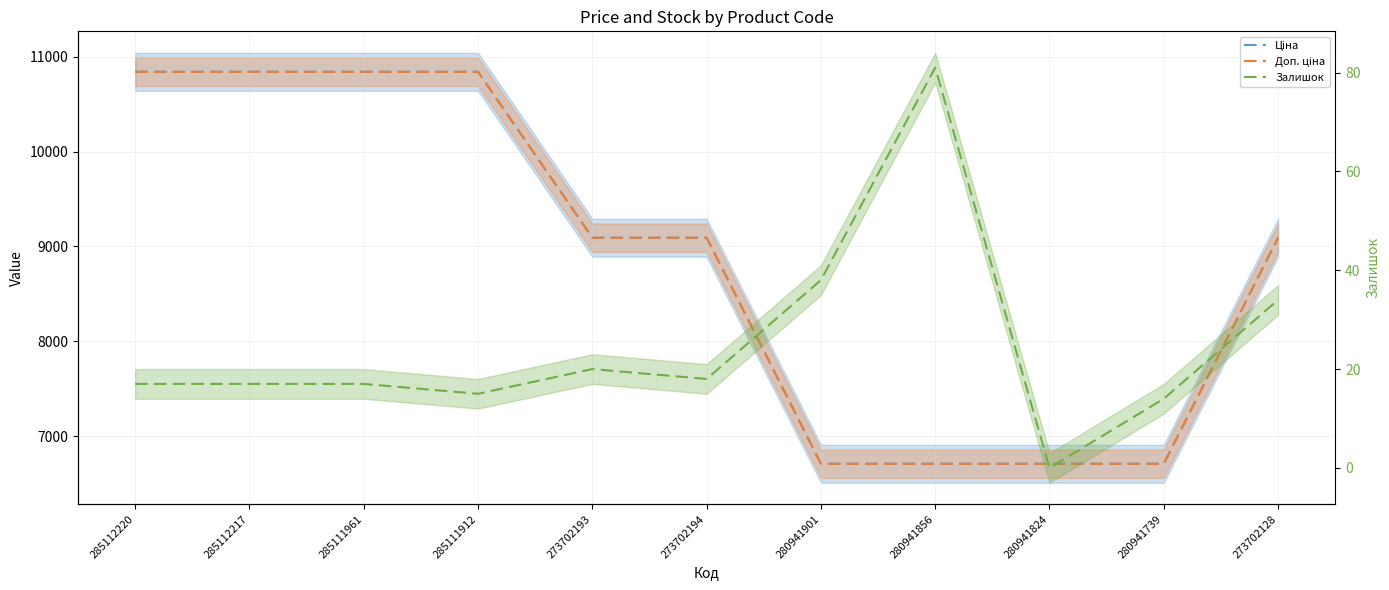

At which label does Доп. ціна first exceed 9092?

285112220